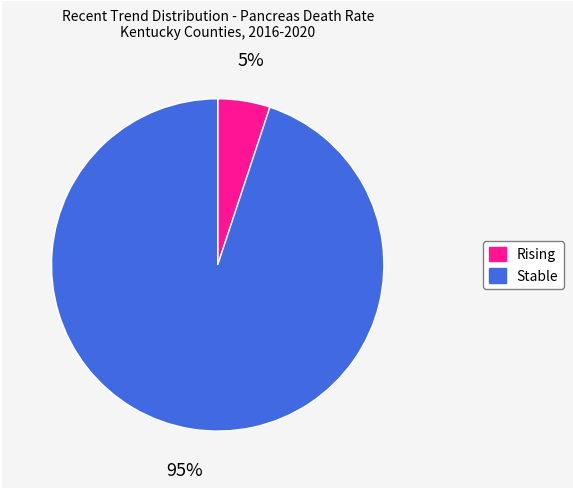

To the nearest percent, what is the difference between the largest and smallest slice percentages?

90%